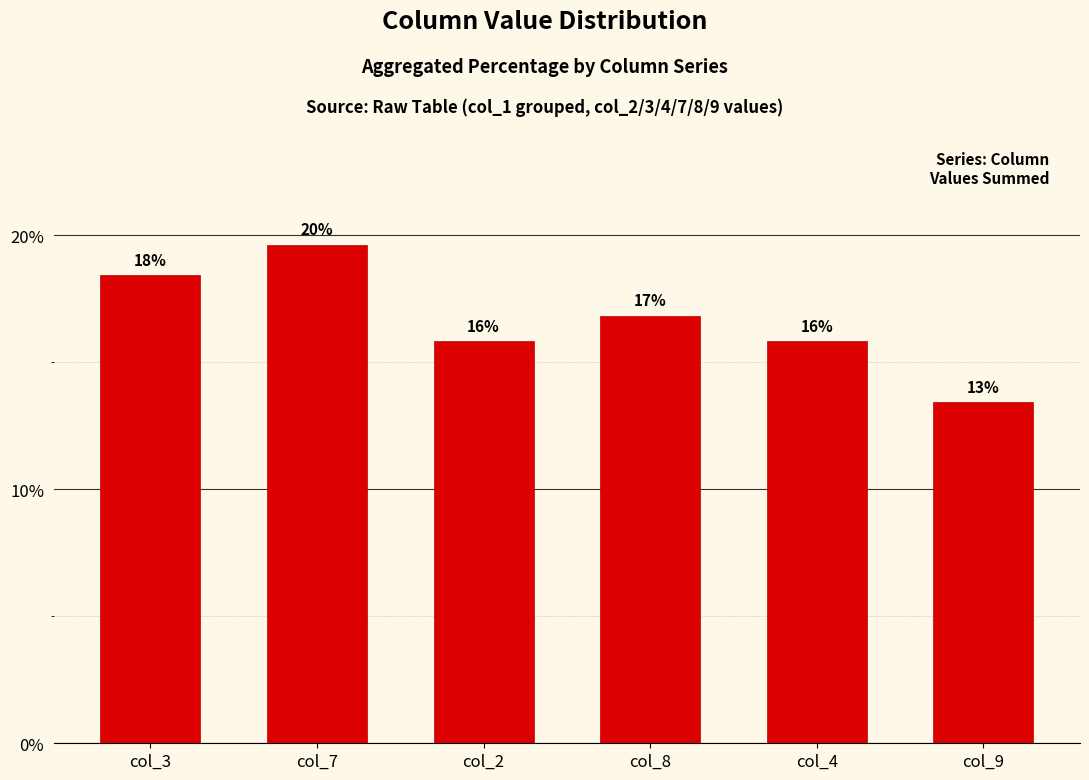

Are the bars horizontal?

No